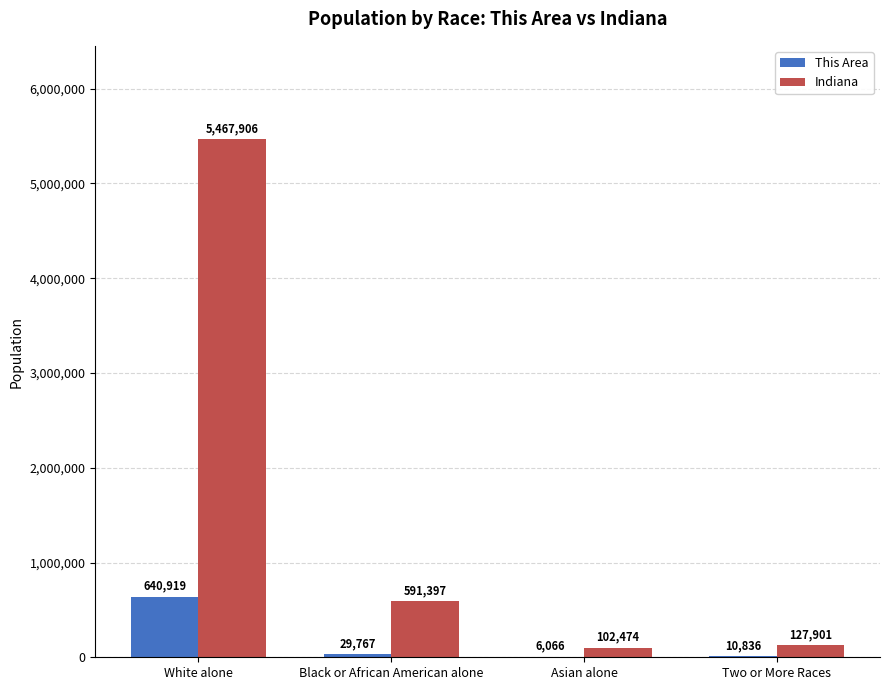

Are the bars horizontal?

No